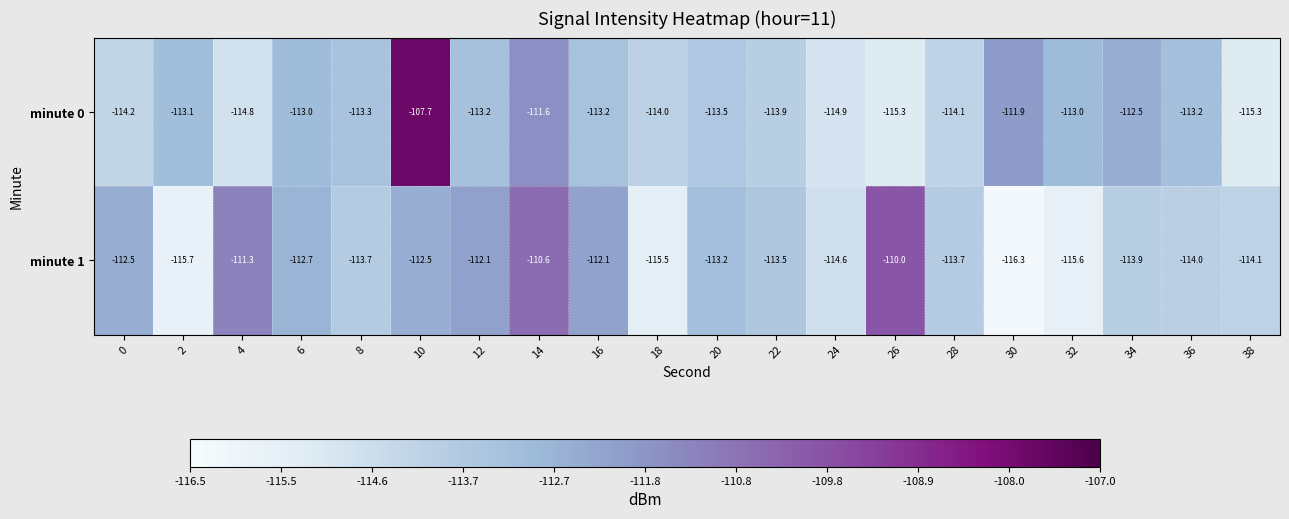

At how many categories does at least one series exceed -115?

20